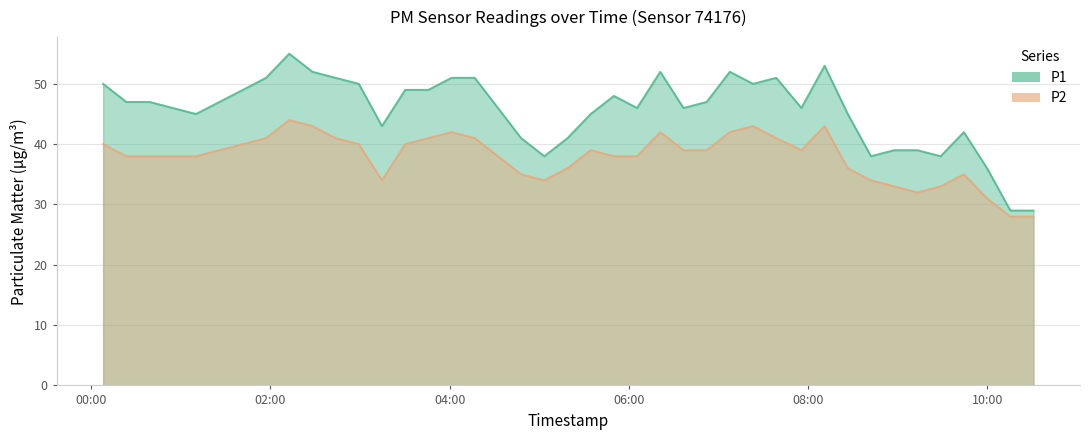

True or false: P1 has more than 0 points higher than both neighbors.

True